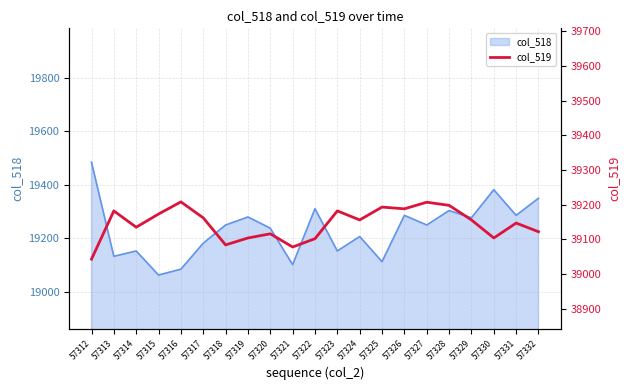

The value of col_518 at 57327 is 19250. True or false?

True